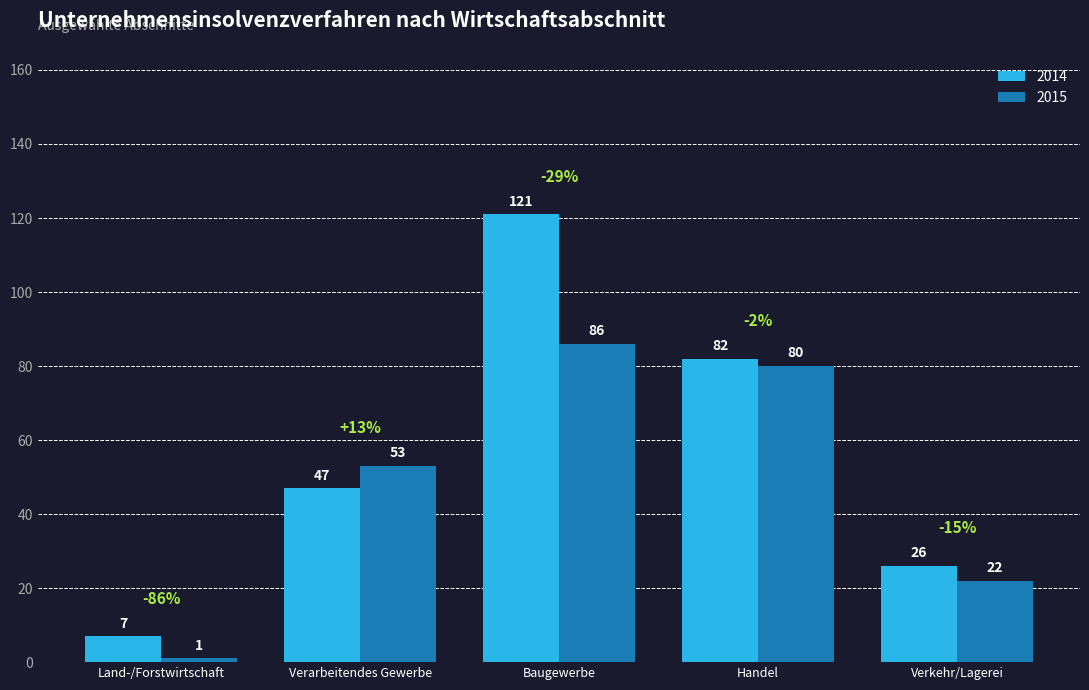

The value of 2015 at Verarbeitendes Gewerbe is 86. True or false?

False